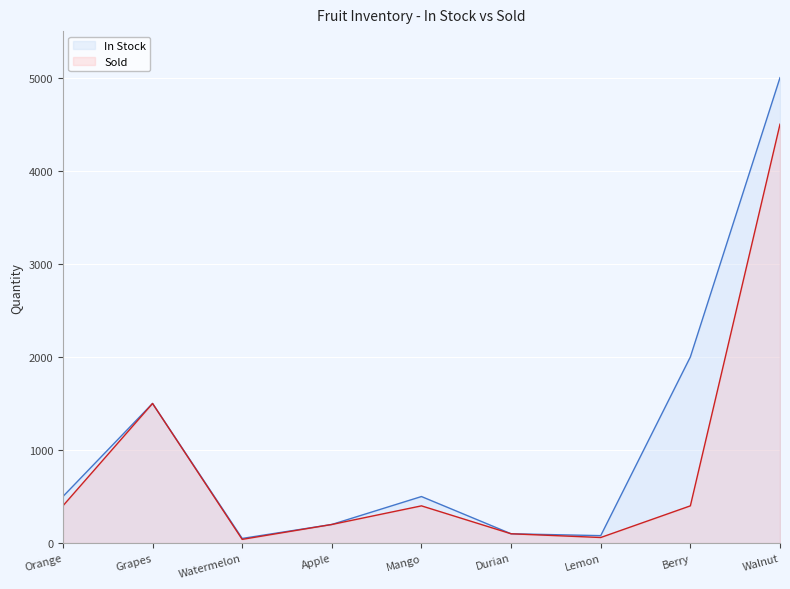

Reading right to left, transcribe all the data shown in this chart.

In Stock: Walnut=5000	Berry=2000	Lemon=80	Durian=100	Mango=500	Apple=200	Watermelon=50	Grapes=1500	Orange=500
Sold: Walnut=4500	Berry=400	Lemon=60	Durian=100	Mango=400	Apple=200	Watermelon=40	Grapes=1500	Orange=400